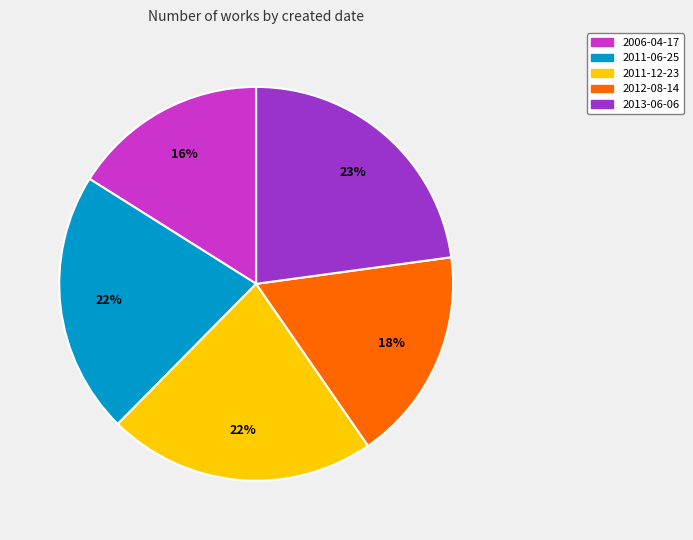

Is it true that 2012-08-14 is 12% of the pie?

False